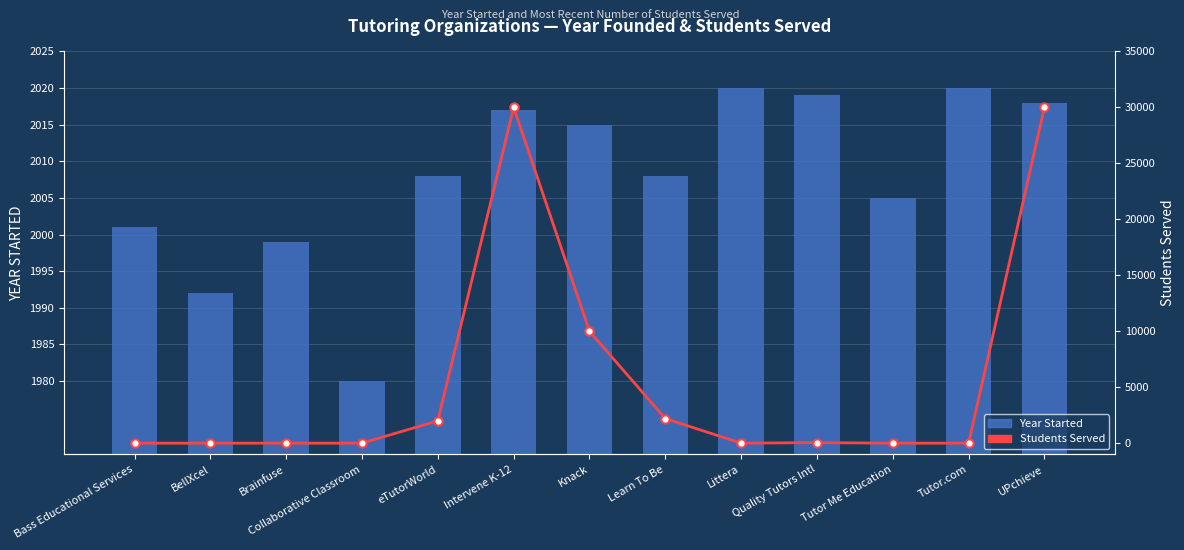

What is the spread (max minus min) of values at UPchieve?

27982